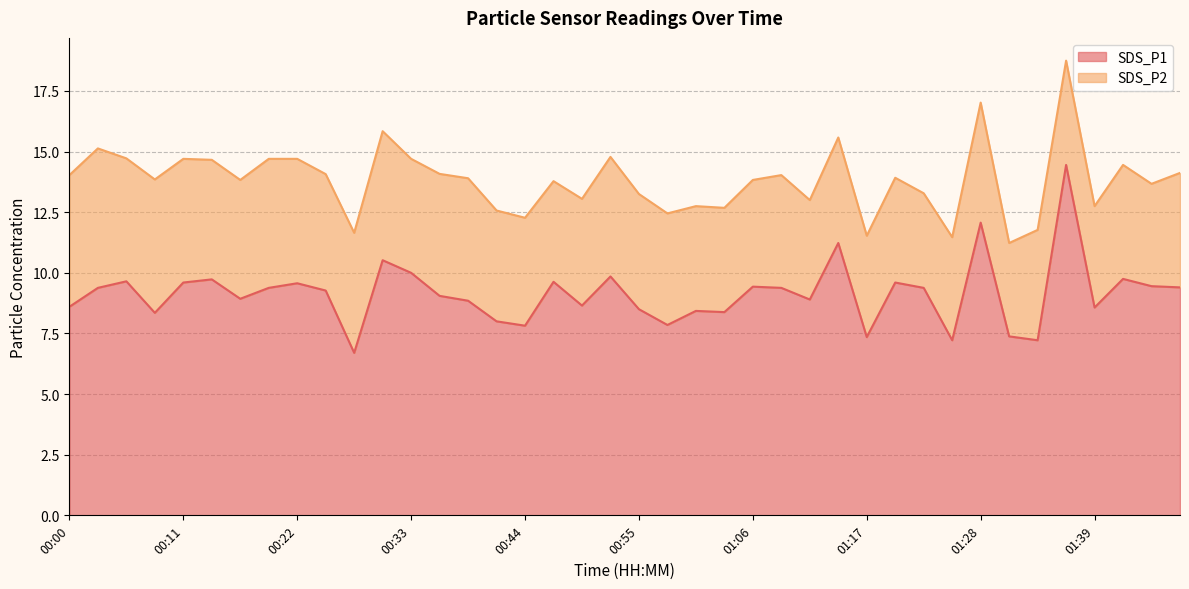

List the labels in order of value, largest first.

01:36, 01:28, 01:14, 00:30, 00:33, 00:52, 01:42, 00:14, 00:05, 00:47, 00:11, 01:20, 00:22, 01:44, 01:06, 01:47, 00:03, 00:19, 01:09, 01:22, 00:25, 00:36, 00:16, 01:11, 00:38, 00:49, 00:00, 01:39, 00:55, 01:00, 01:03, 00:08, 00:41, 00:58, 00:44, 01:31, 01:17, 01:25, 01:33, 00:27